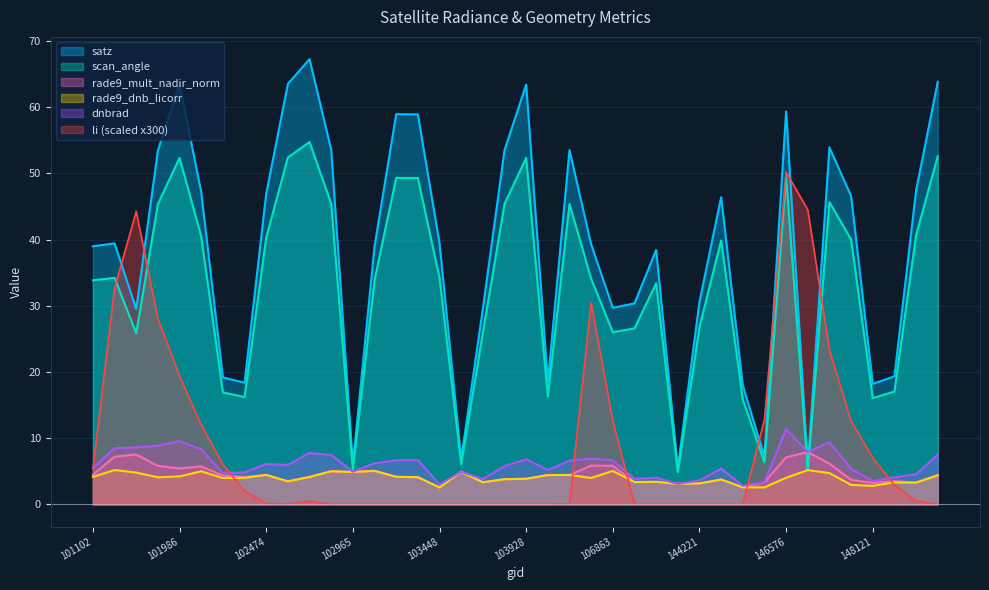

What is the sum of the rade9_mult_nadir_norm values at 103331 and 148334?

7.6